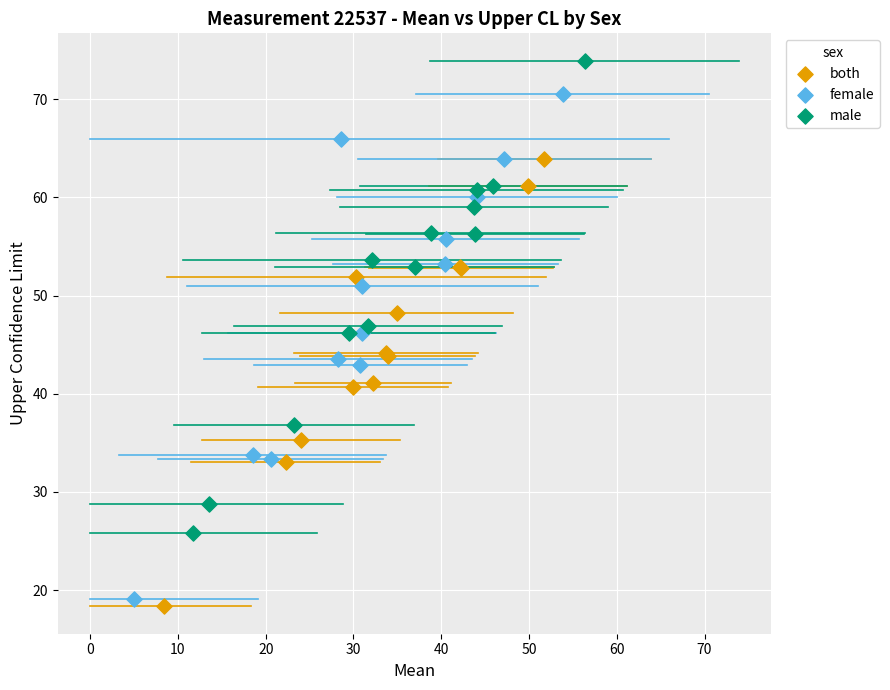

Which series contains the highest Y value?

male